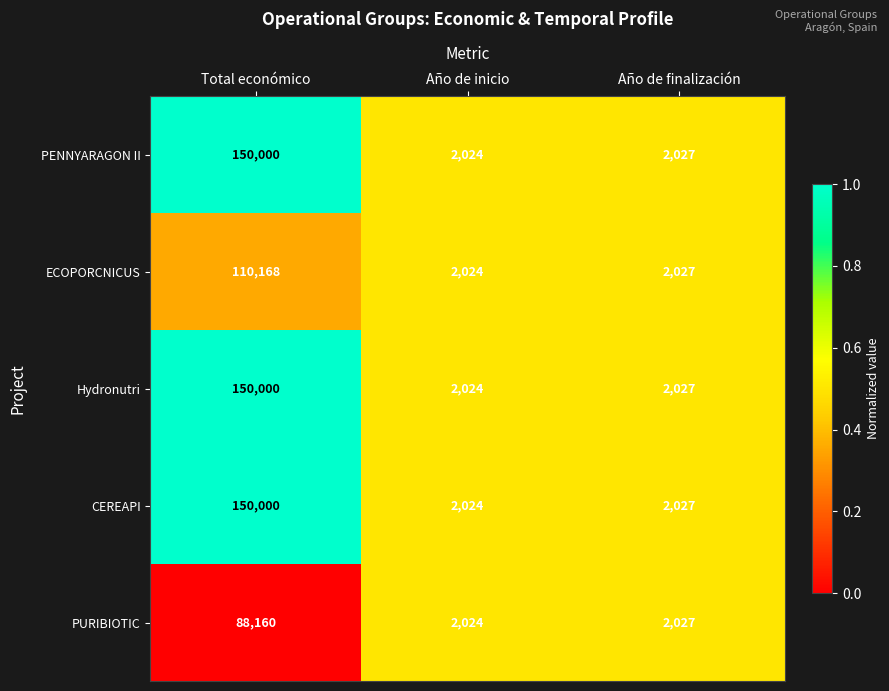

Which label corresponds to the smallest value in the chart?

Año de inicio